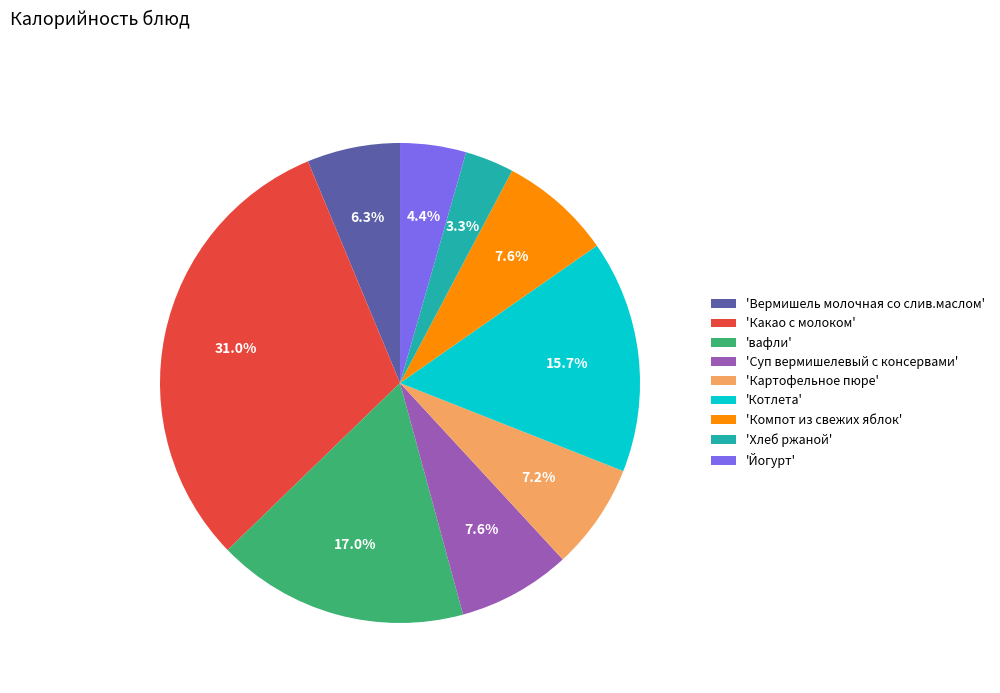

Count the number of slices in the pie.

9